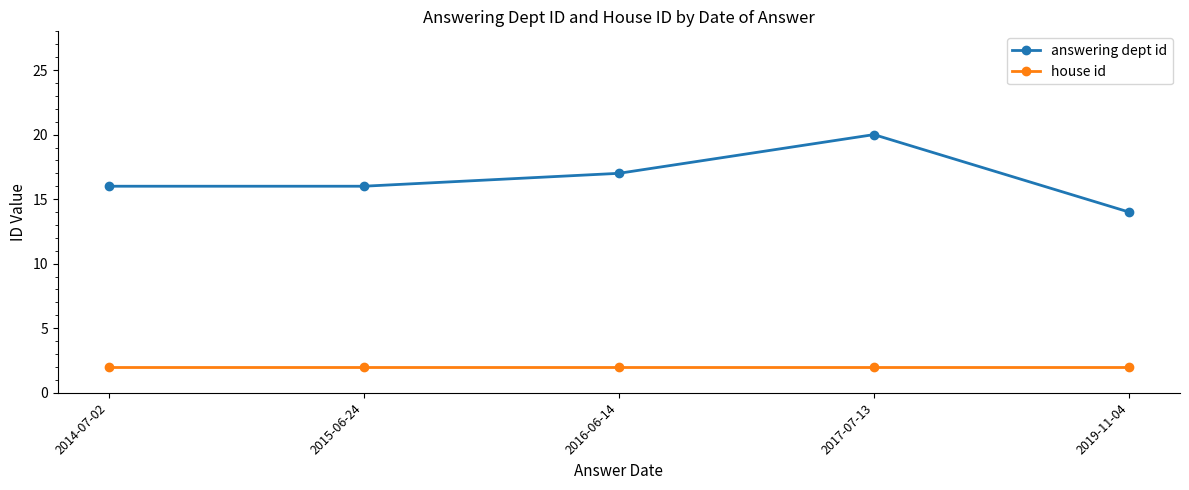

True or false: answering dept id and house id intersect in this chart.

False